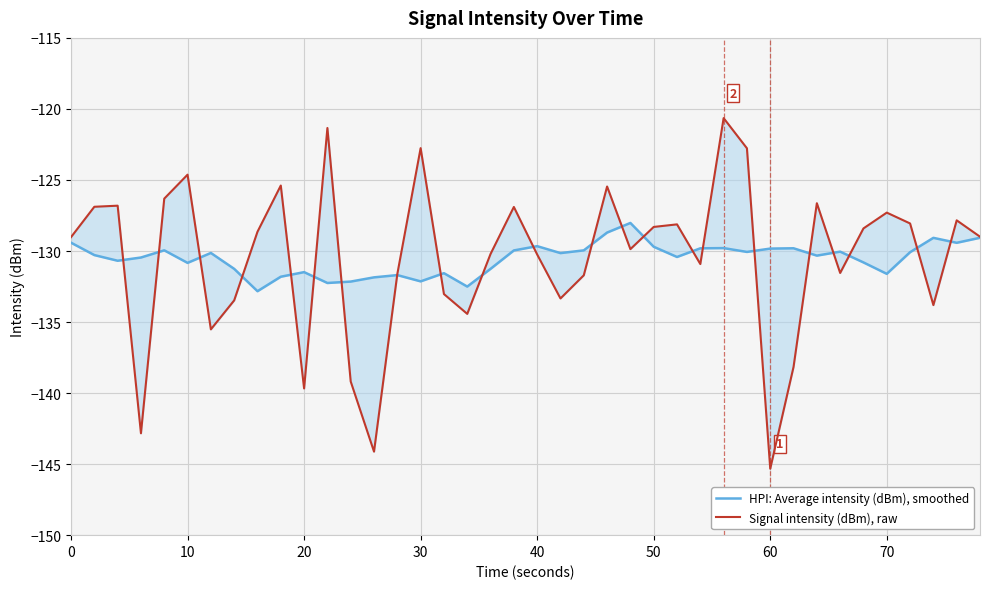

What are all the series names shown in the legend?

HPI: Average intensity (dBm), smoothed, Signal intensity (dBm), raw